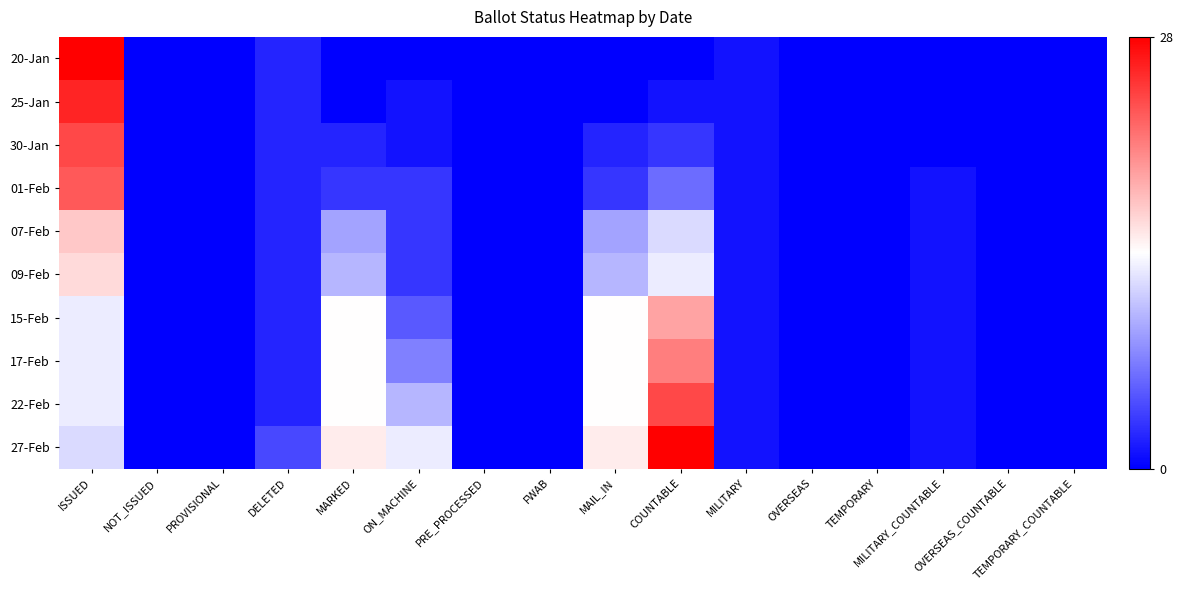

List the series in order of their peak value, highest first.

20-Jan, 27-Feb, 25-Jan, 30-Jan, 22-Feb, 01-Feb, 17-Feb, 15-Feb, 07-Feb, 09-Feb